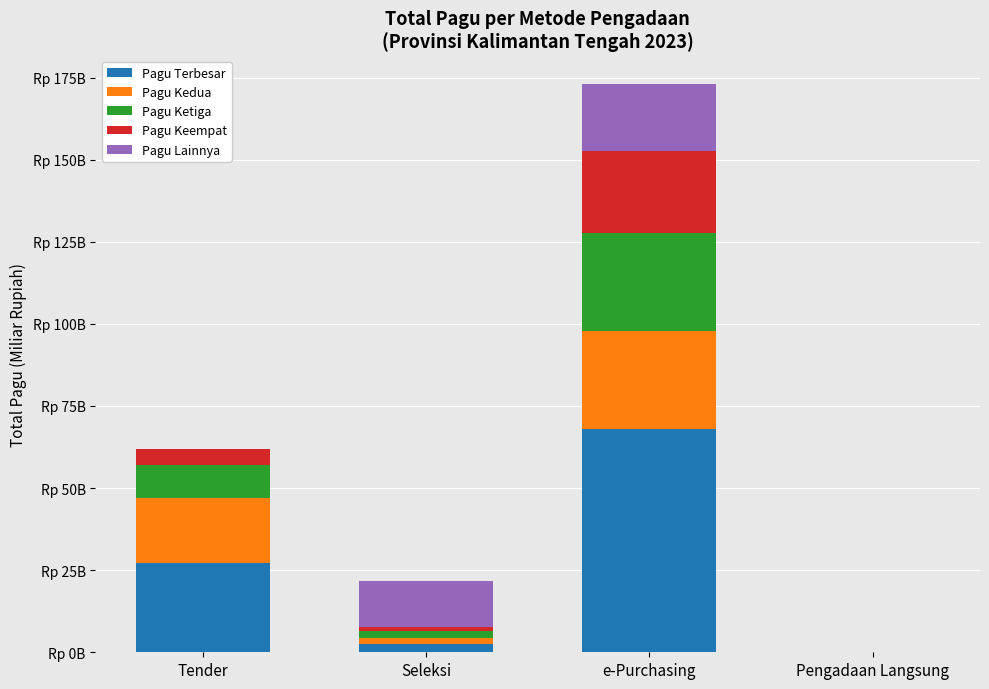

List the labels in order of Pagu Terbesar value, largest first.

e-Purchasing, Tender, Seleksi, Pengadaan Langsung